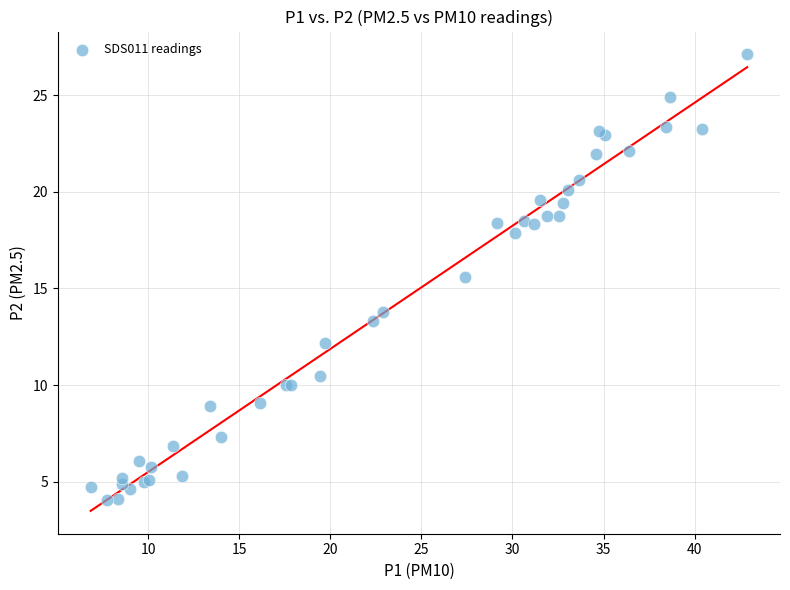

What Y value in the scatter plot is closest to 15?

15.6